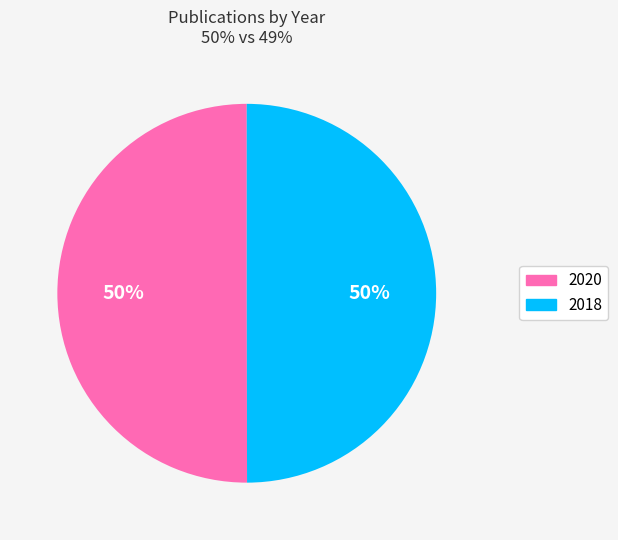

Approximately how many times larger is the value at 2018 compared to 2020?

1.0